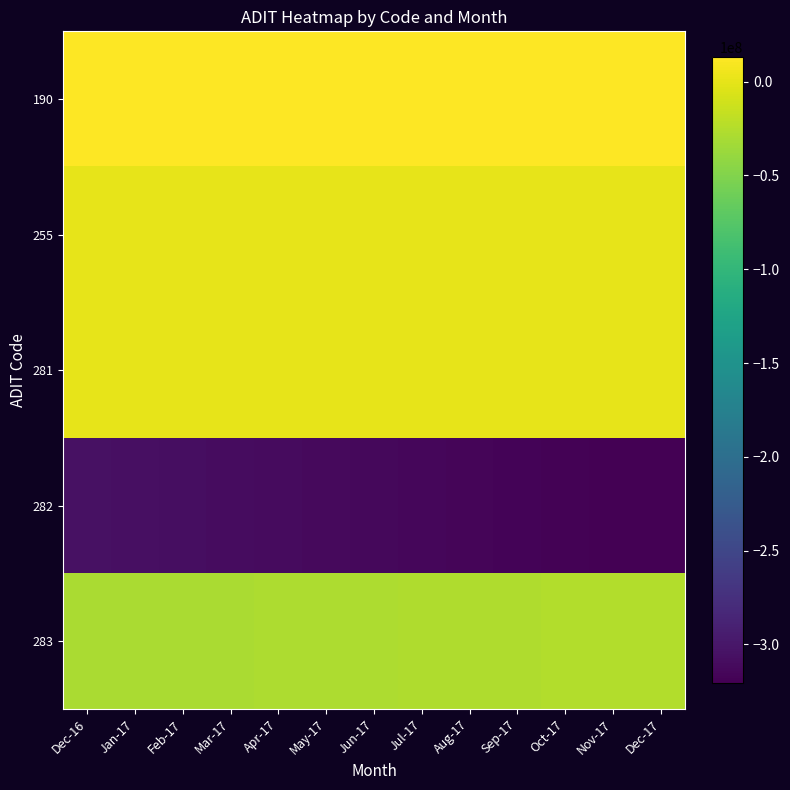

Rank the series by their maximum value, from highest to lowest.

190, 255, 281, 283, 282